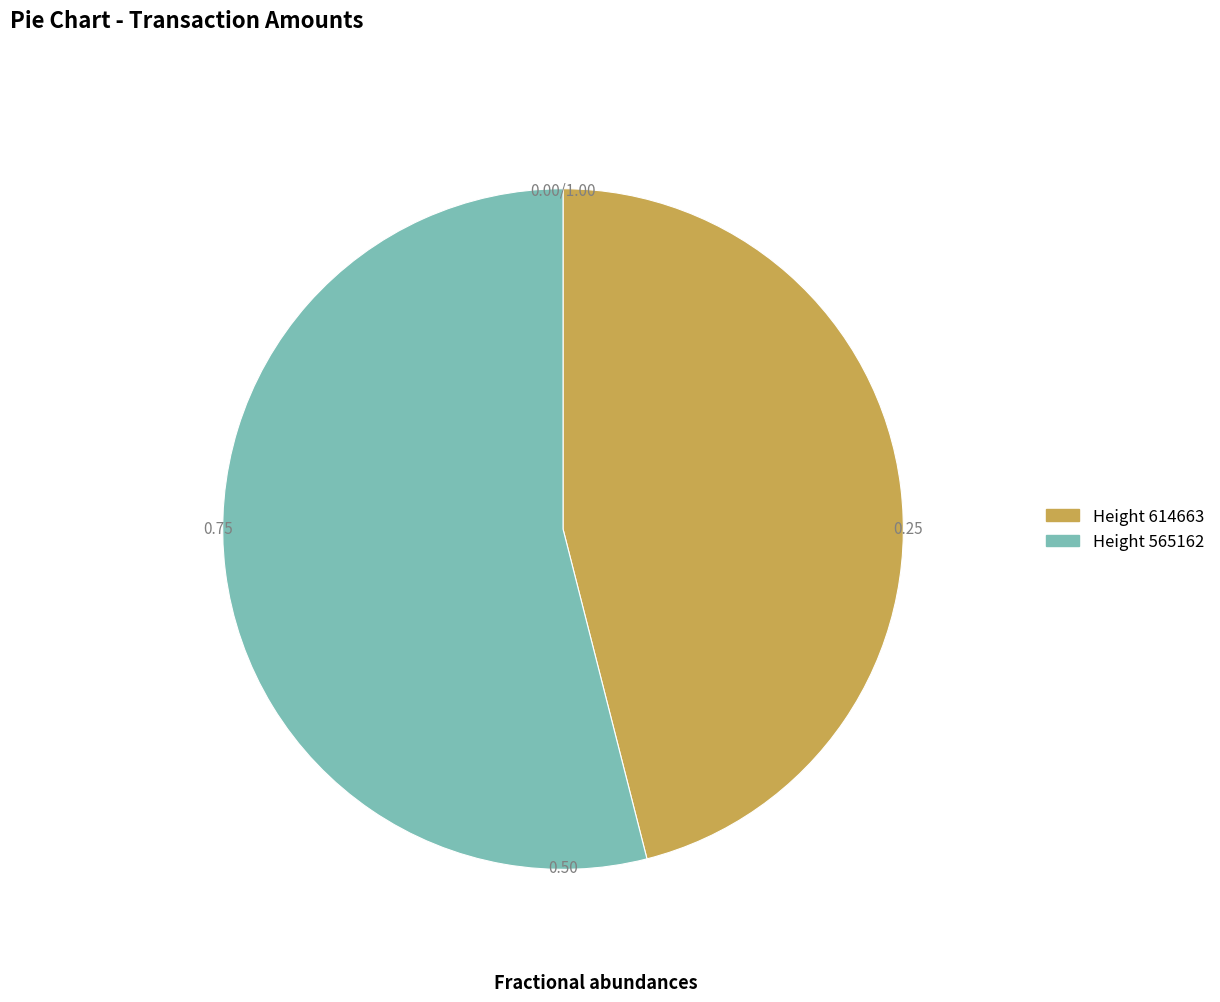

Is there any slice that represents more than half of the pie?

Yes